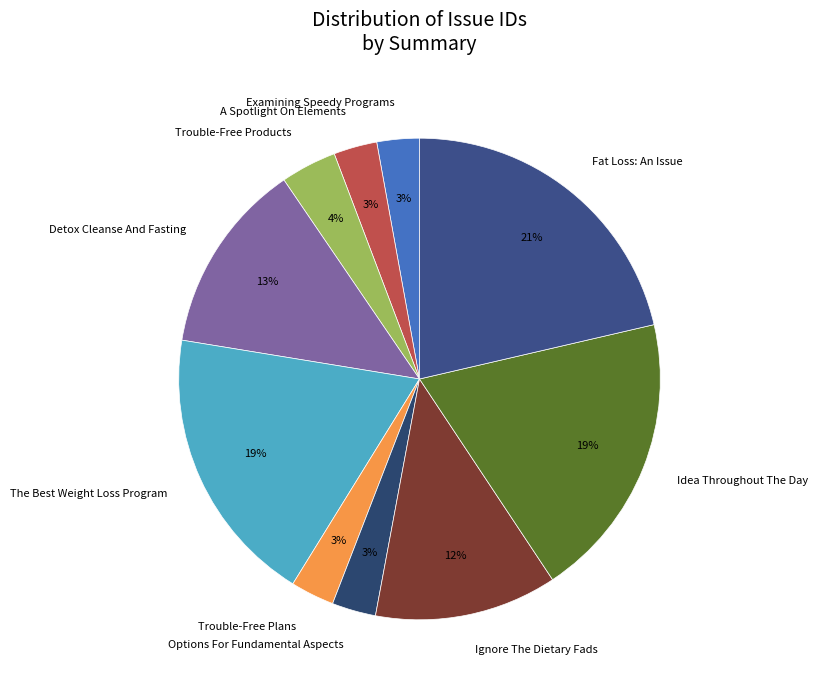

To the nearest percent, what percentage of the pie is Options For Fundamental Aspects?

3%